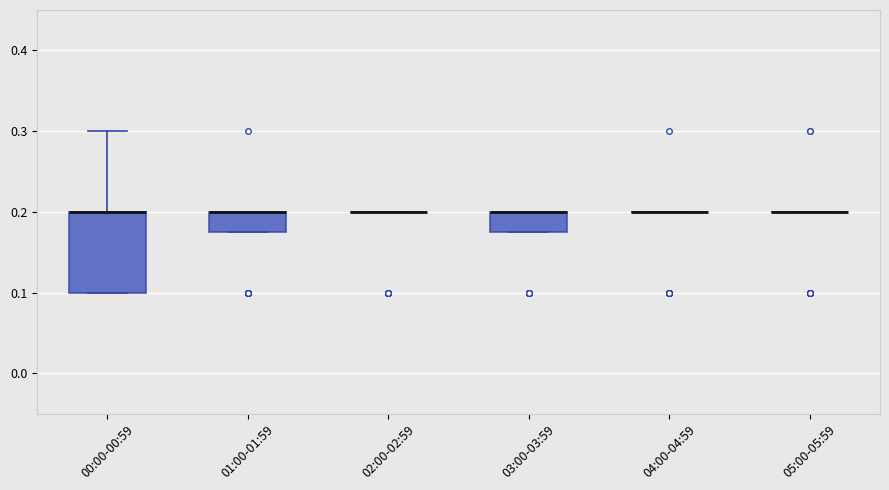

Reading left to right, transcribe this box plot: for each box, give where its median line is, the range the box spans, and where its two whiskers end, as read against the y-axis. The values are not printed on the chart, so give them approximately, as read against the axis.

00:00-00:59: median 0.20 (drawn on the box's upper edge), box 0.10 to 0.20, whiskers 0.10 to 0.30
01:00-01:59: median 0.20 (drawn on the box's upper edge), box 0.18 to 0.20, whiskers 0.18 to 0.20
02:00-02:59: box collapsed to a line at 0.20, whiskers 0.20 to 0.20
03:00-03:59: median 0.20 (drawn on the box's upper edge), box 0.18 to 0.20, whiskers 0.18 to 0.20
04:00-04:59: box collapsed to a line at 0.20, whiskers 0.20 to 0.20
05:00-05:59: box collapsed to a line at 0.20, whiskers 0.20 to 0.20